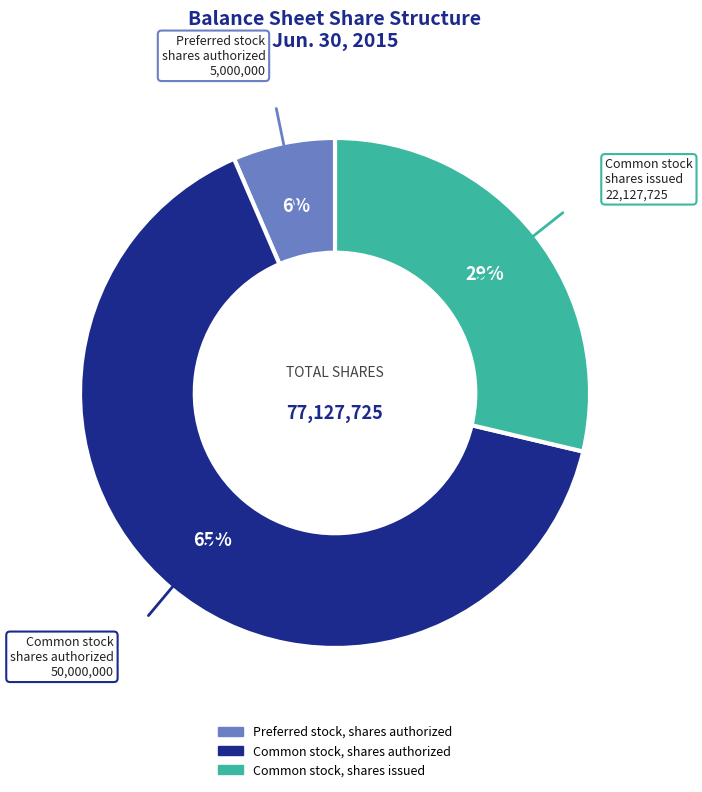

Is it true that Common stock, shares authorized is 55% of the pie?

False